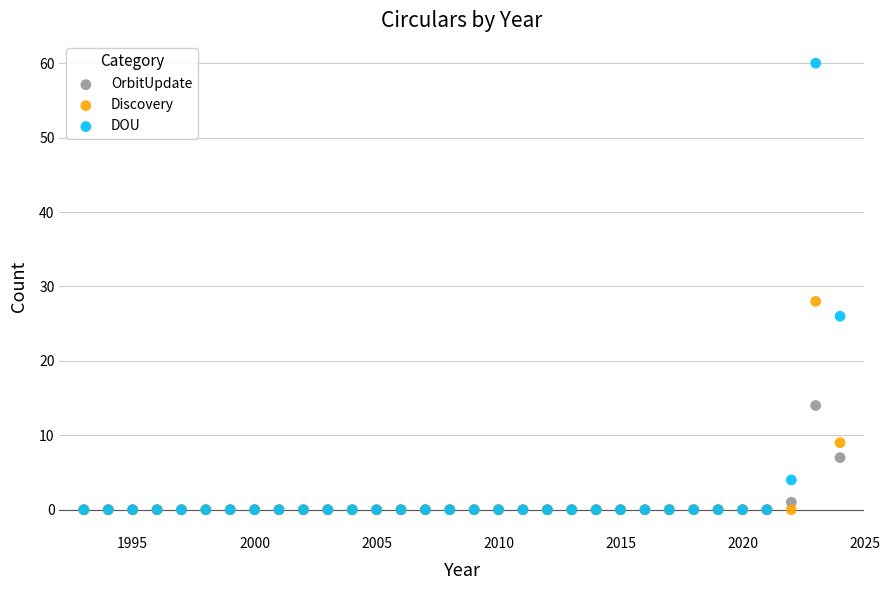

In the DOU series, what Y value is closest to 30?

26